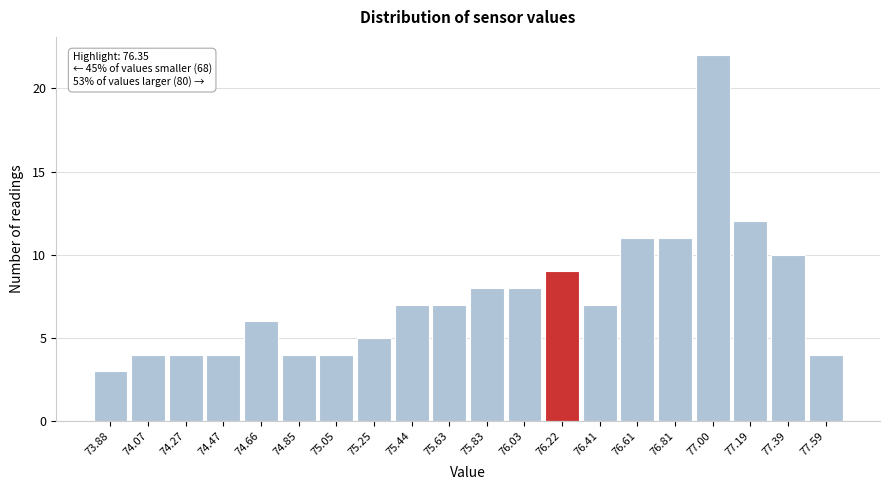

Reading left to right, what are all the values shown in this chart?

73.88=3	74.07=4	74.27=4	74.47=4	74.66=6	74.85=4	75.05=4	75.25=5	75.44=7	75.63=7	75.83=8	76.03=8	76.22=9	76.41=7	76.61=11	76.81=11	77.00=22	77.19=12	77.39=10	77.59=4